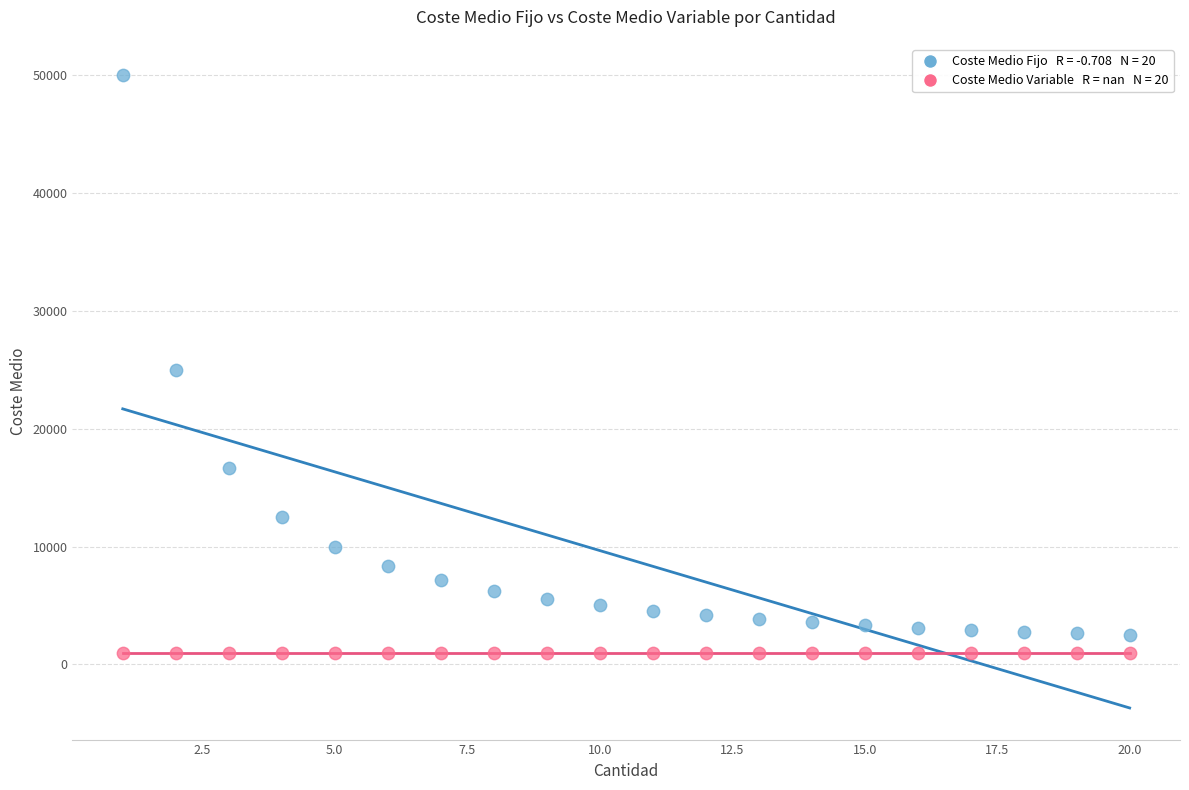

How many data points are displayed?

40